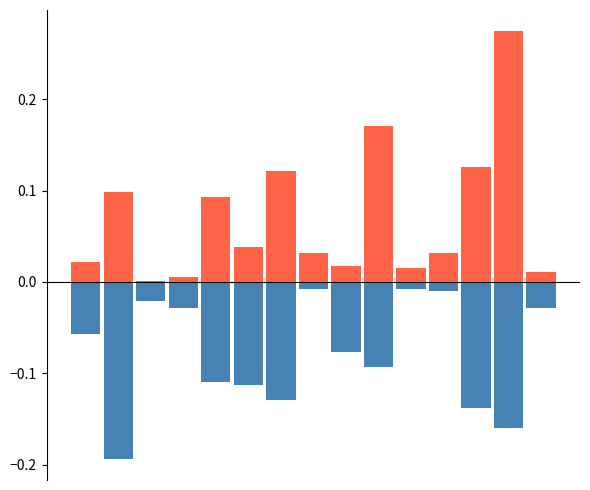

At which category is the sum across all series the highest?

13